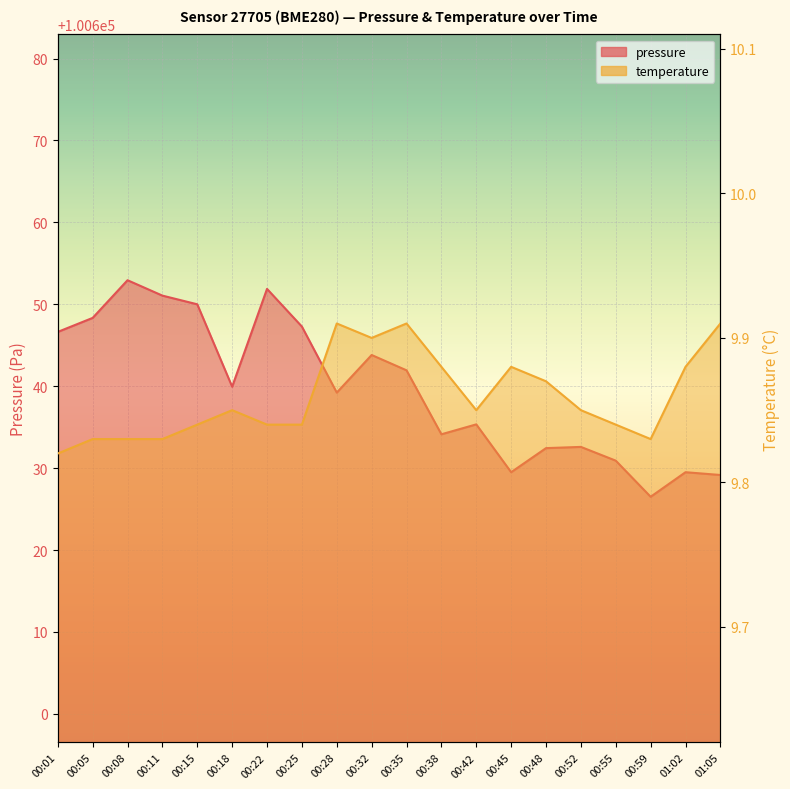

How many lines are shown in the chart?

2